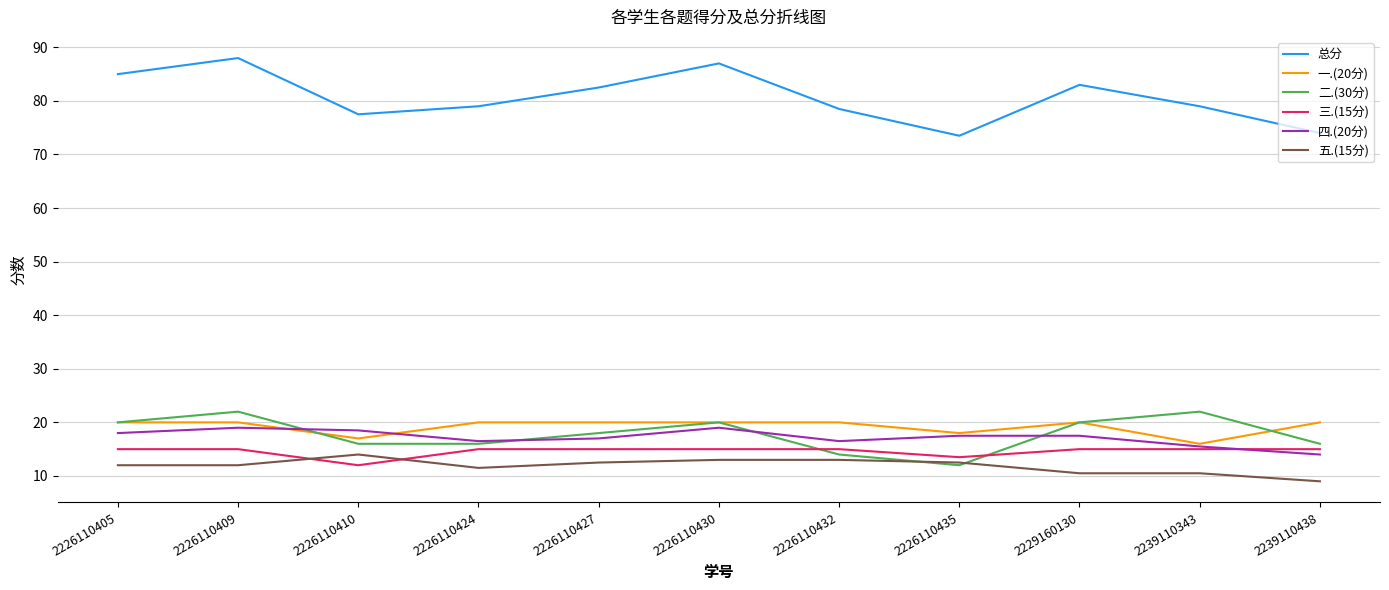

Which category has the lowest value in the 一.(20分) series?

2239110343